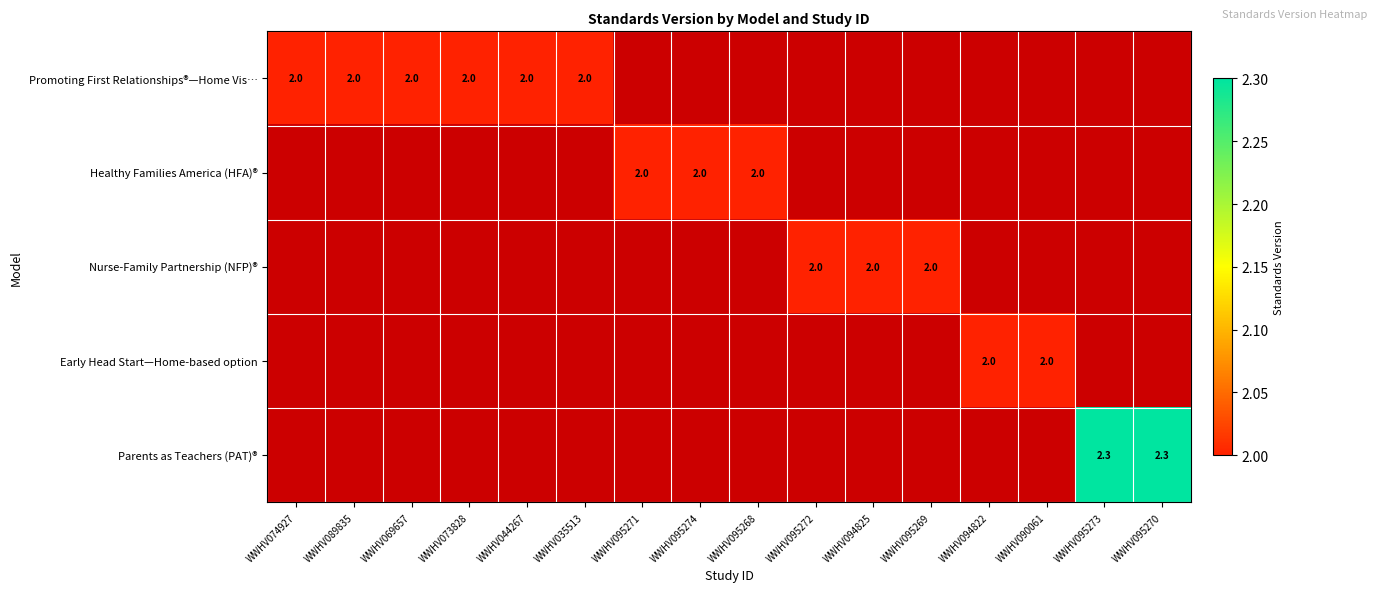

How many series are shown in this chart?

5